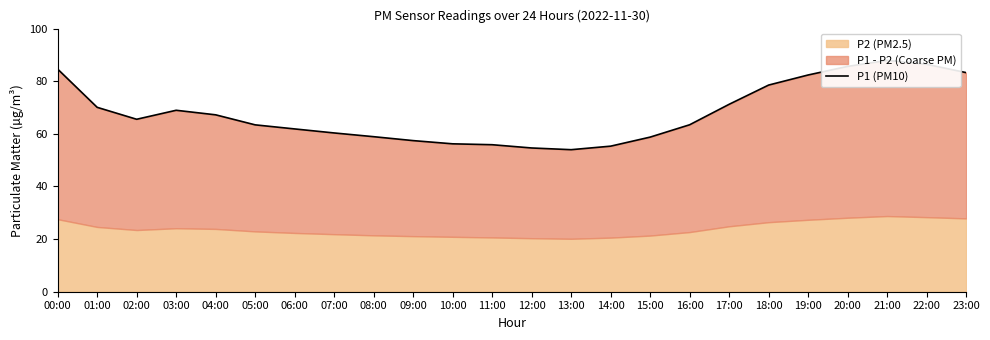

Reading left to right, what are all the values shown in this chart?

84.6	70.1	65.5	69.0	67.2	63.4	61.9	60.3	58.9	57.4	56.2	55.9	54.6	54.0	55.3	58.8	63.5	71.2	78.5	82.4	85.6	87.9	86.4	83.3